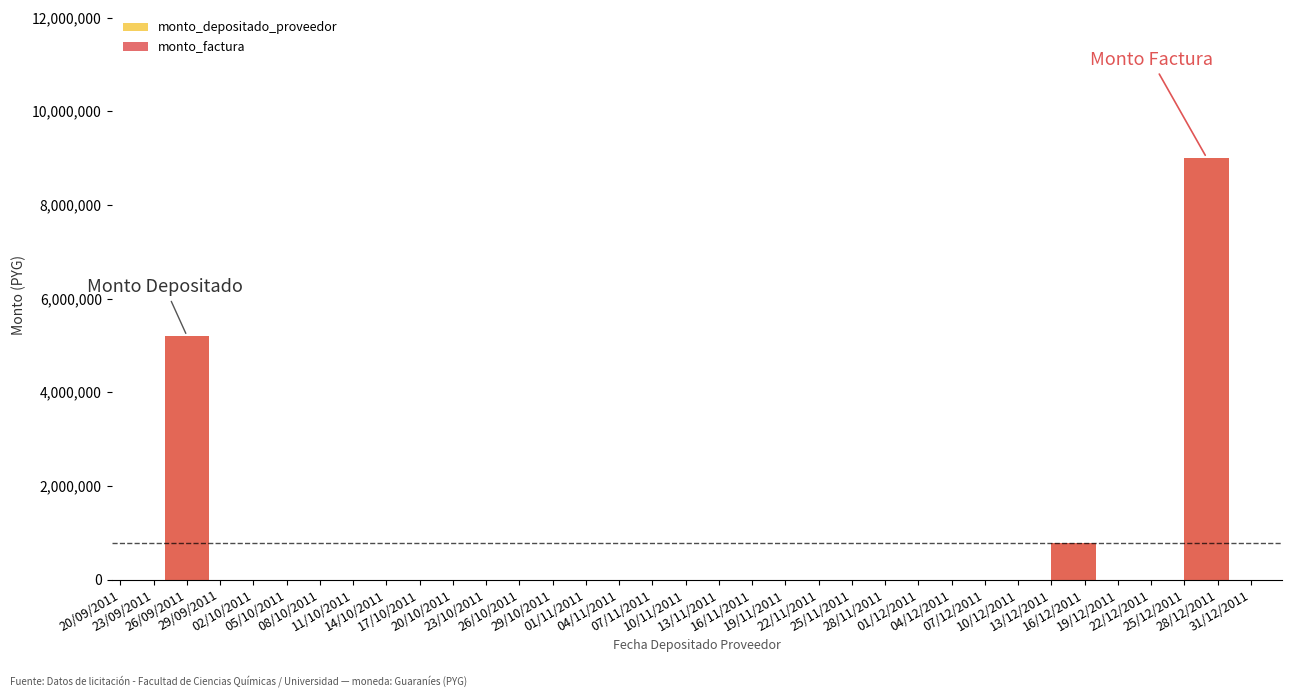

How many bars are there in total?

6